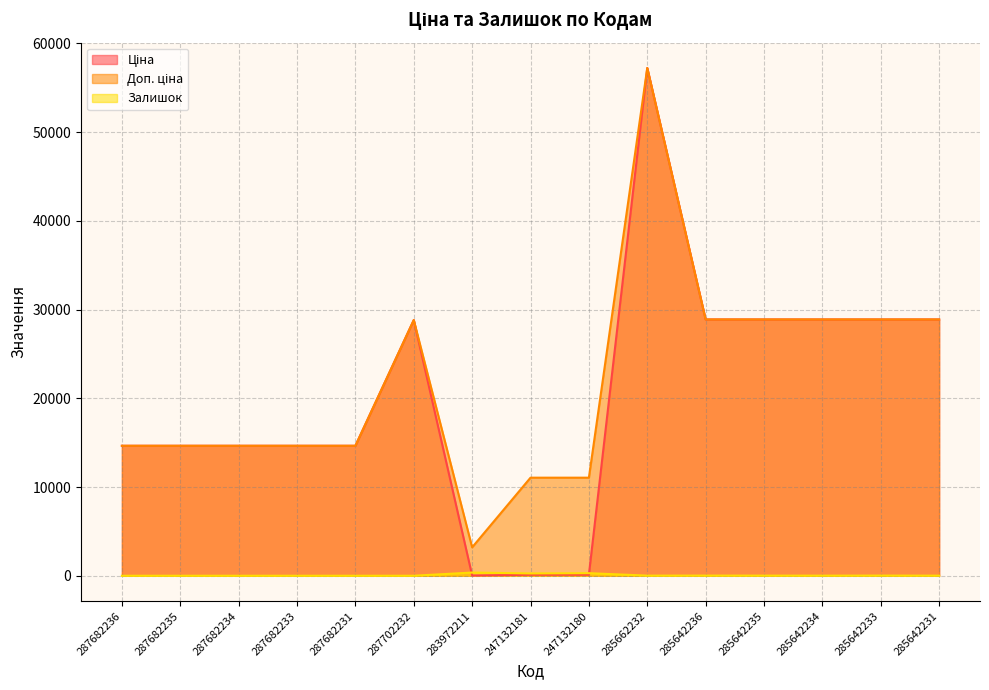

Between 287682236 and 285662232, which series saw the biggest shift?

Ціна